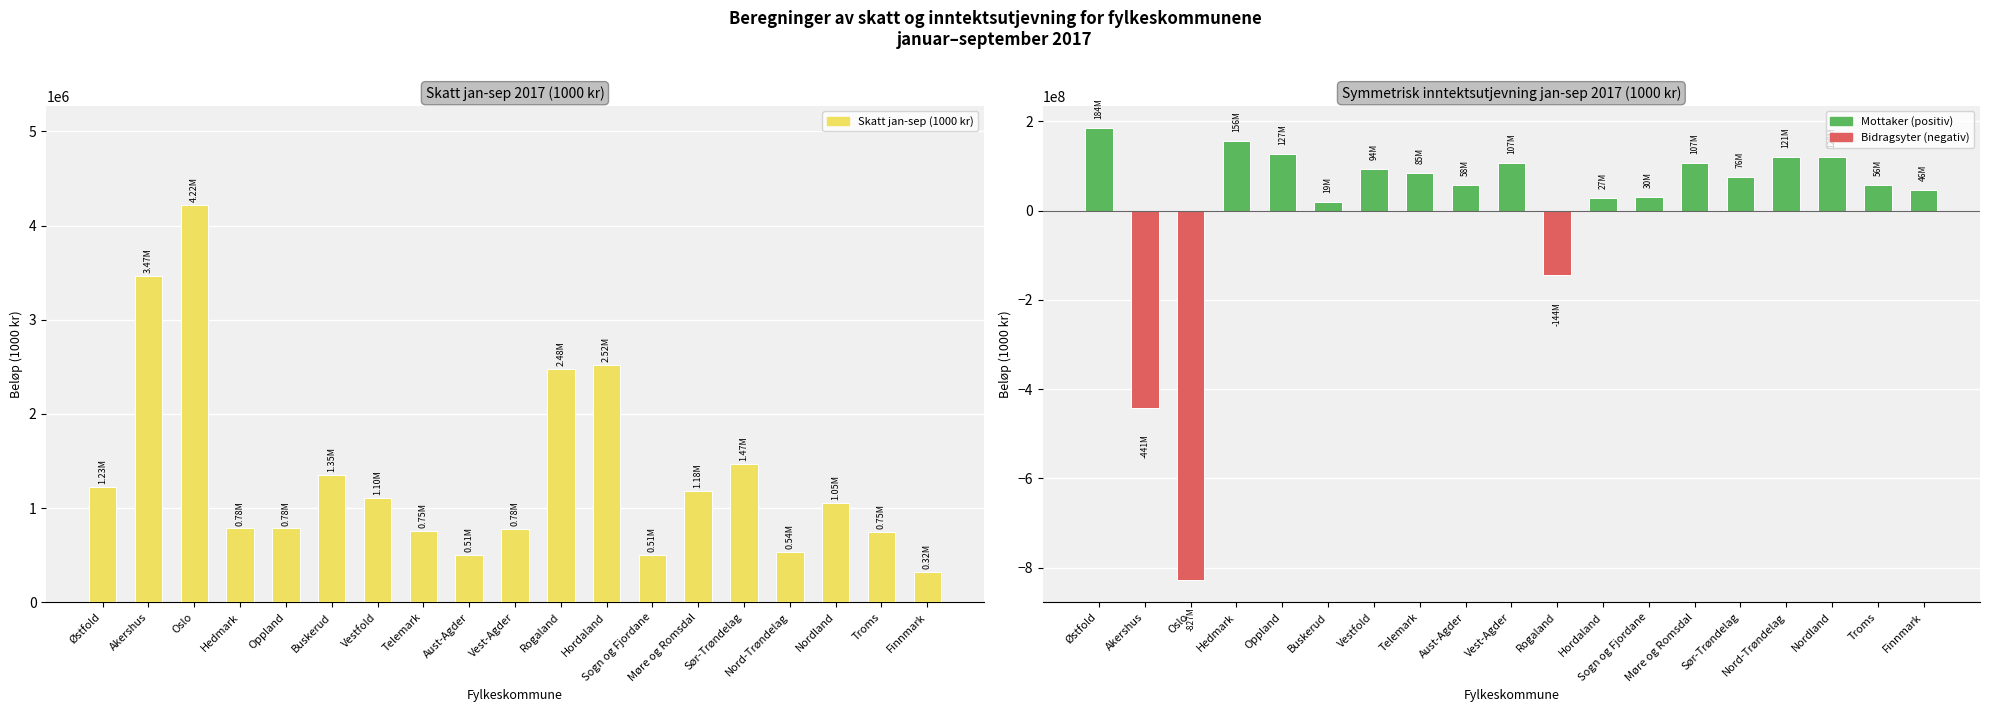

Between Buskerud and Telemark, which is larger?

Buskerud